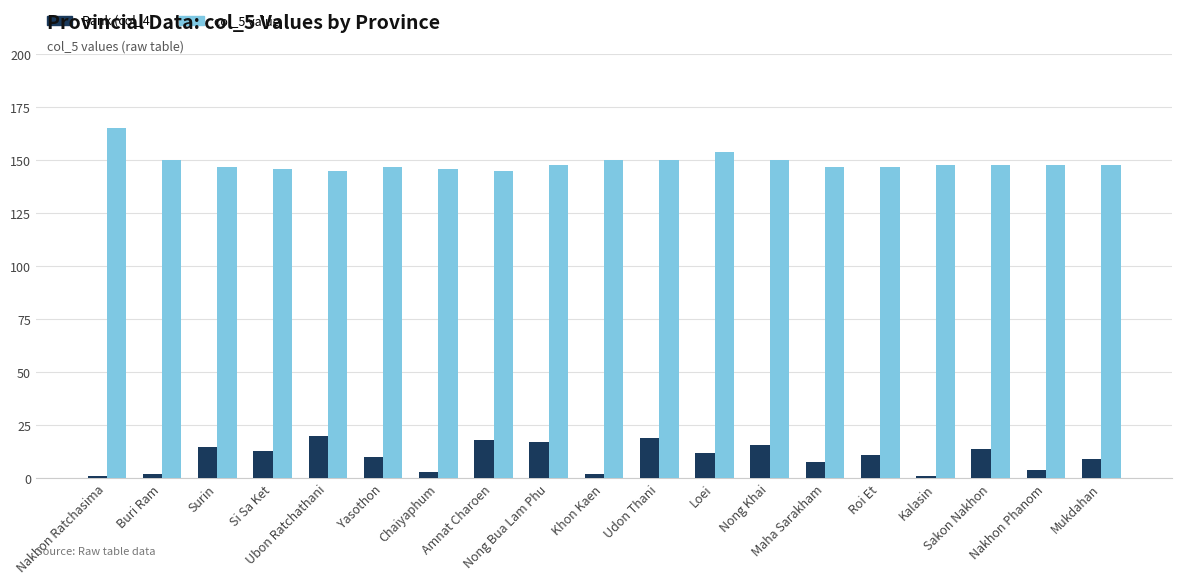

What is the difference between the highest and lowest values at Surin?

132